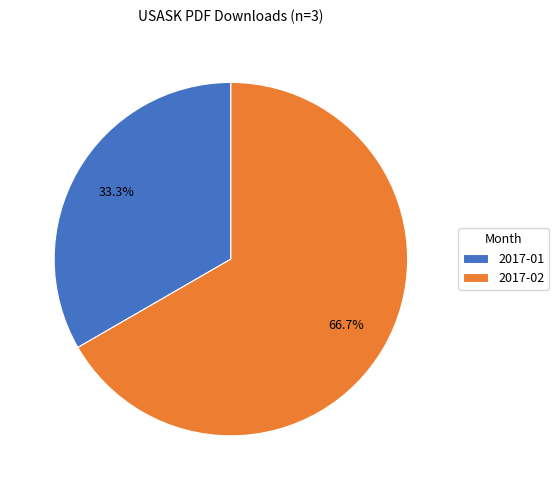

Which category accounts for the majority?

2017-02